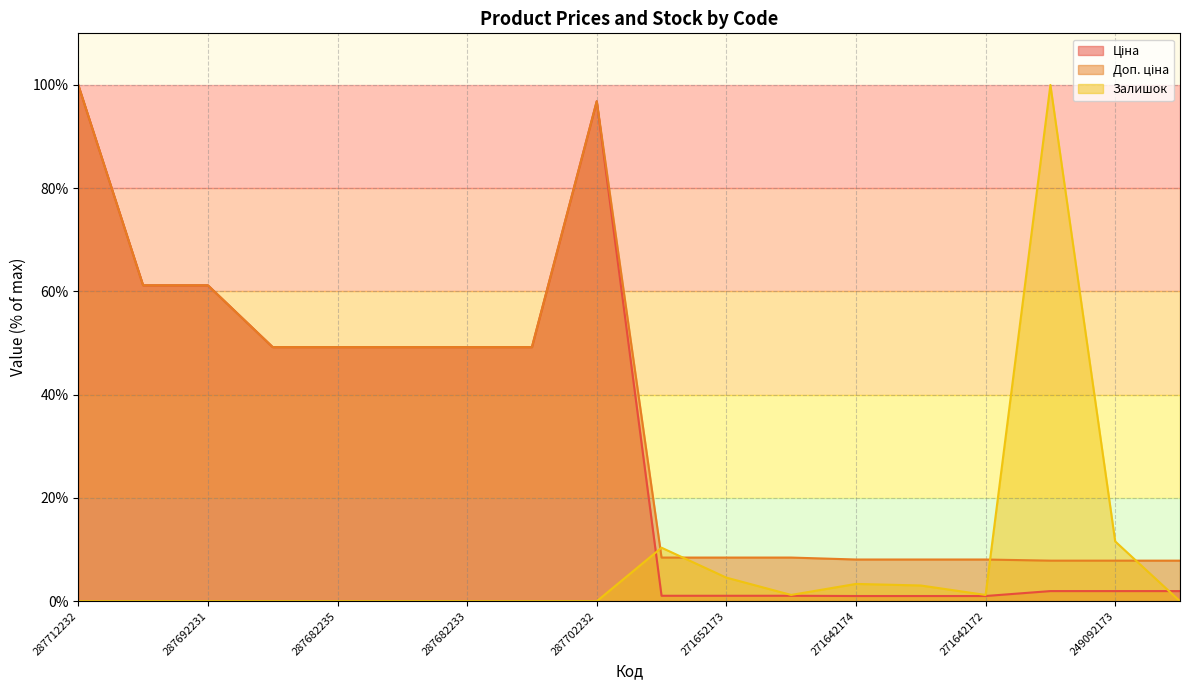

Reading right to left, extract all data points from this chart.

Ціна: 2.0	2.0	2.0	1.0	1.0	1.0	1.1	1.1	1.1	96.8	49.2	49.2	49.2	49.2	49.2	61.2	61.2	100.0
Доп. ціна: 7.9	7.9	7.9	8.1	8.1	8.1	8.5	8.5	8.5	96.8	49.2	49.2	49.2	49.2	49.2	61.2	61.2	100.0
Залишок: 0.0	11.6	100.0	1.2	3.0	3.4	1.2	4.6	10.4	0.0	0.0	0.0	0.0	0.0	0.0	0.0	0.0	0.0